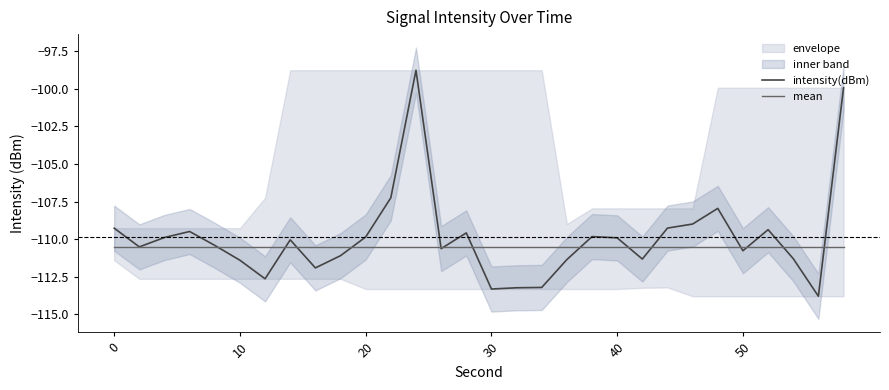

What is the lowest value of the mean series?

-110.5